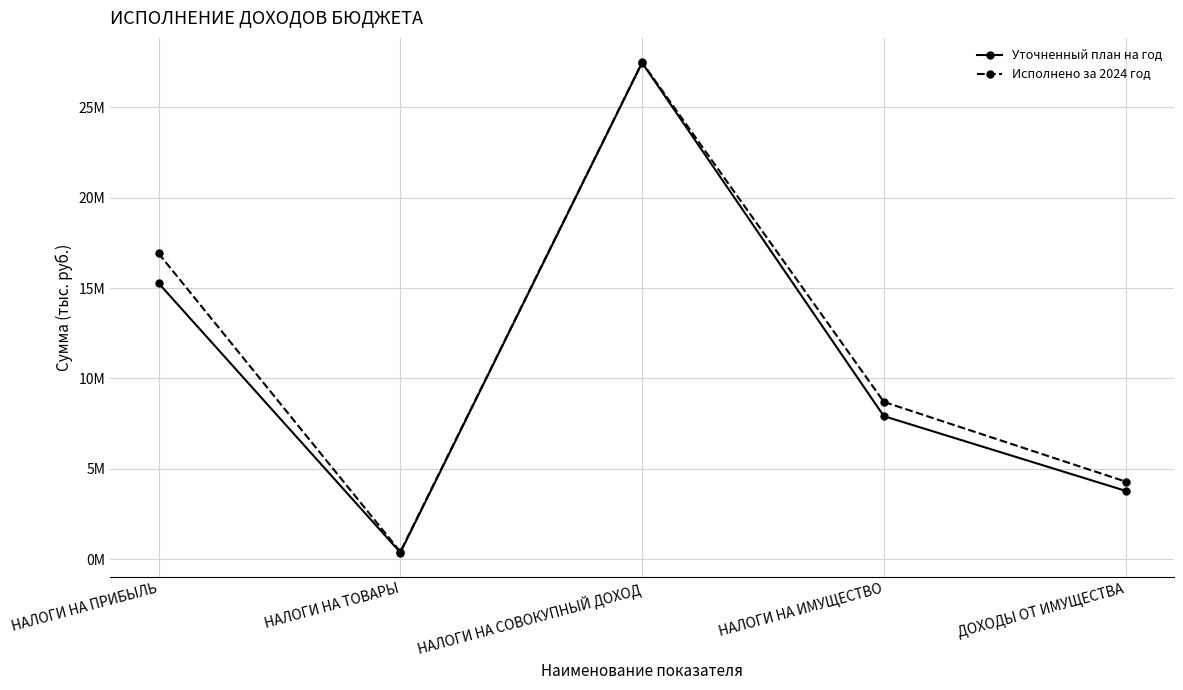

What are all the series names shown in the legend?

Уточненный план на год, Исполнено за 2024 год